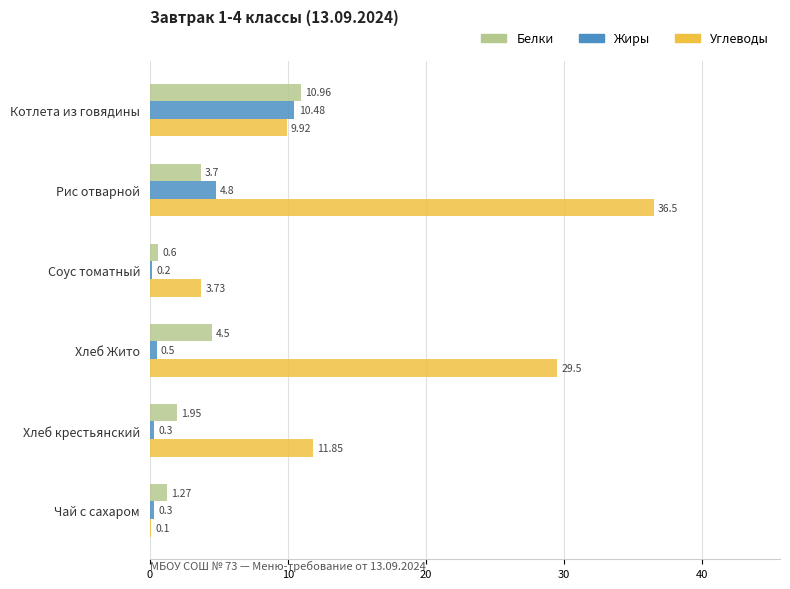

At which category is the sum across all series the highest?

Рис отварной